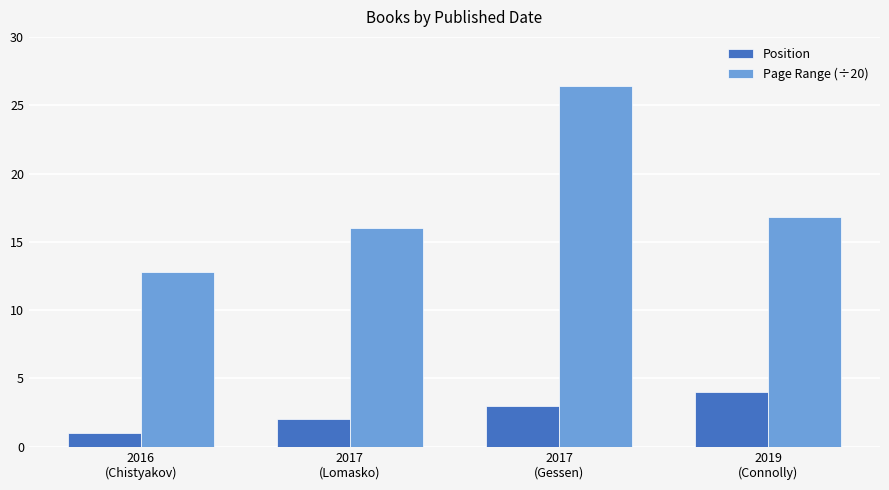

Which series has the largest total across all categories?

Page Range (÷20)